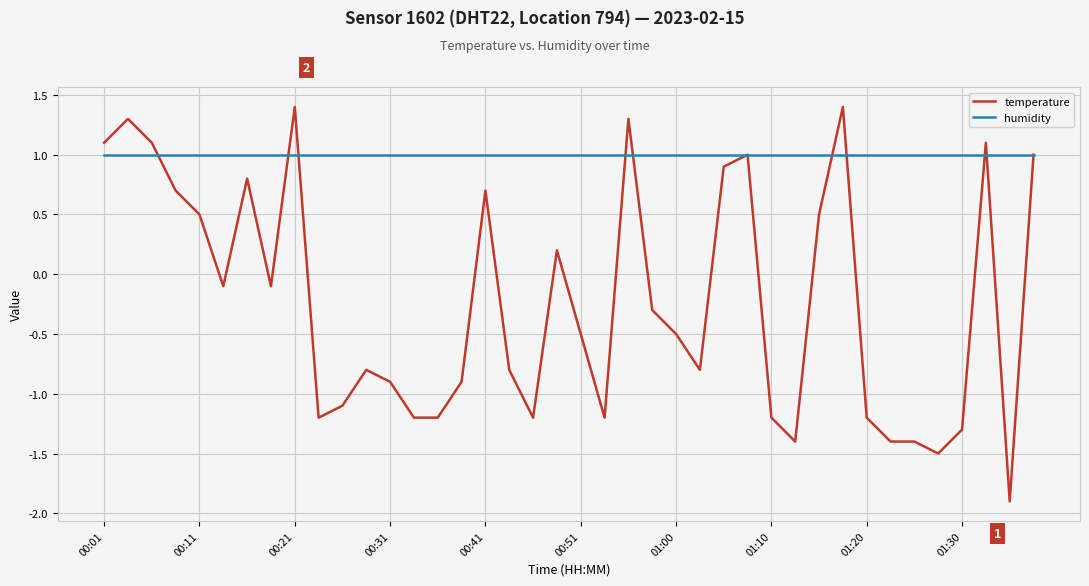

Which series has the largest range (max minus min)?

temperature